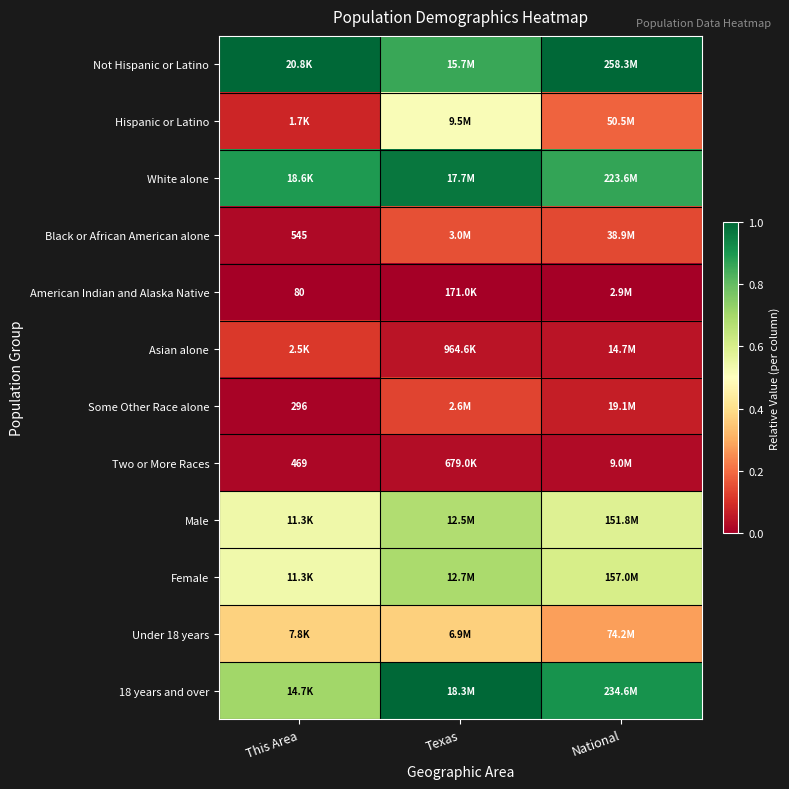

At which label is Female closest to 0?

This Area